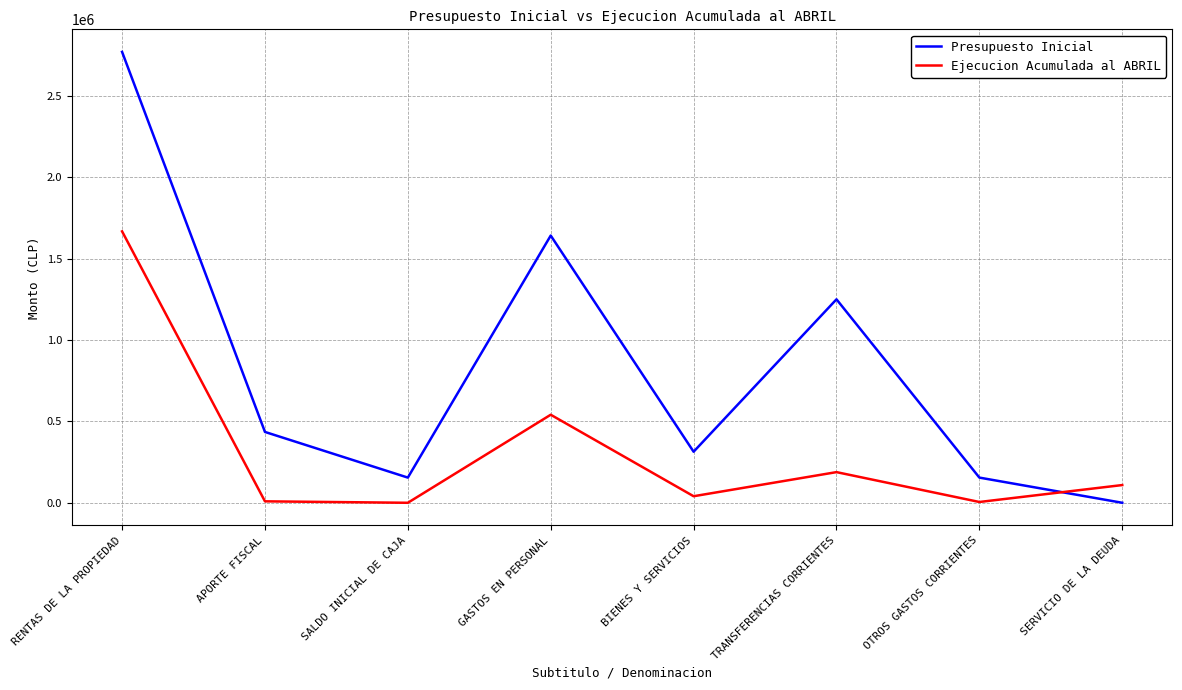

Where does the Presupuesto Inicial series first go above 435067?

RENTAS DE LA PROPIEDAD